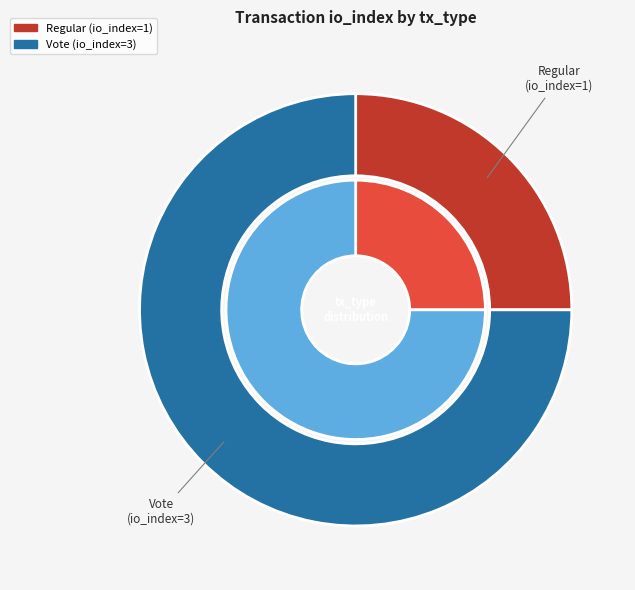

Does Vote represent more than half of the total?

Yes